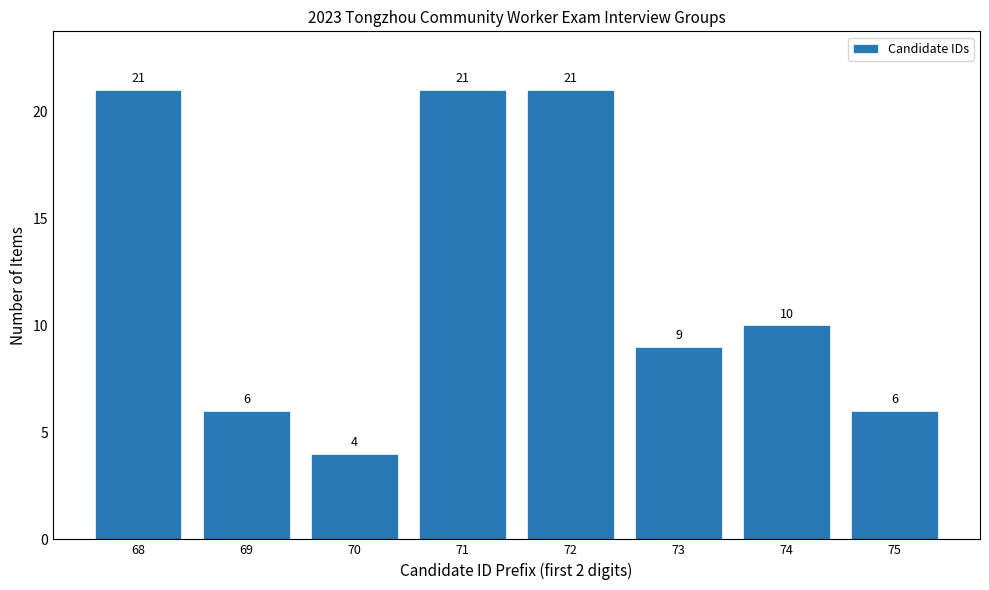

Reading left to right, what are all the values shown in this chart?

68=21	69=6	70=4	71=21	72=21	73=9	74=10	75=6